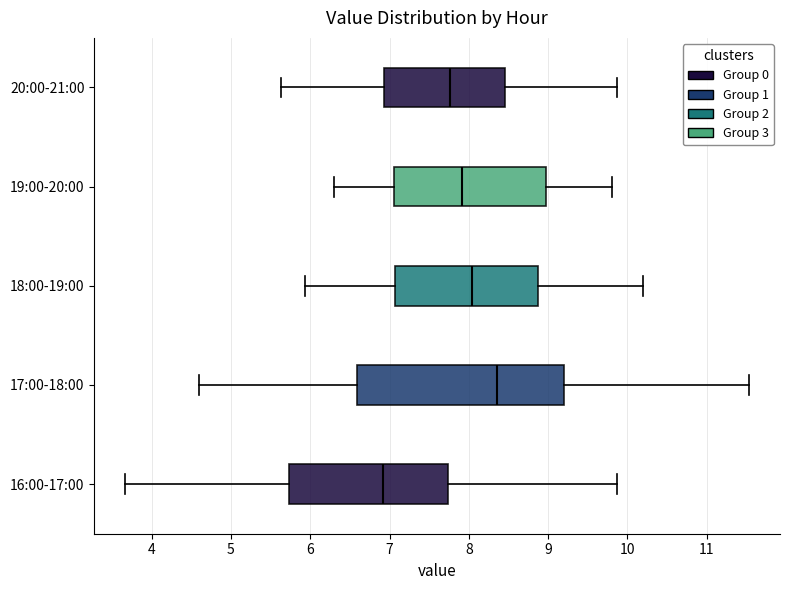

Comparing the boxes themselves (not the whiskers), which one is the widest?

17:00-18:00